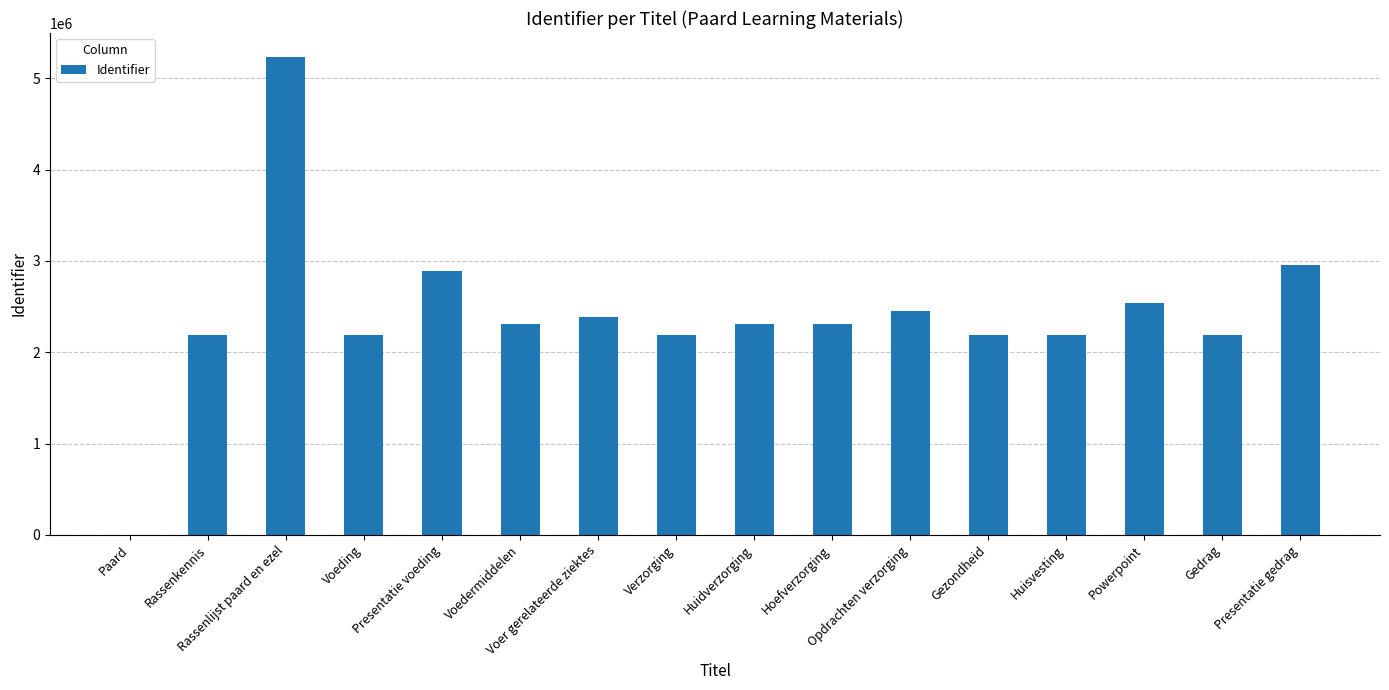

What is the sum of all values?

38510083